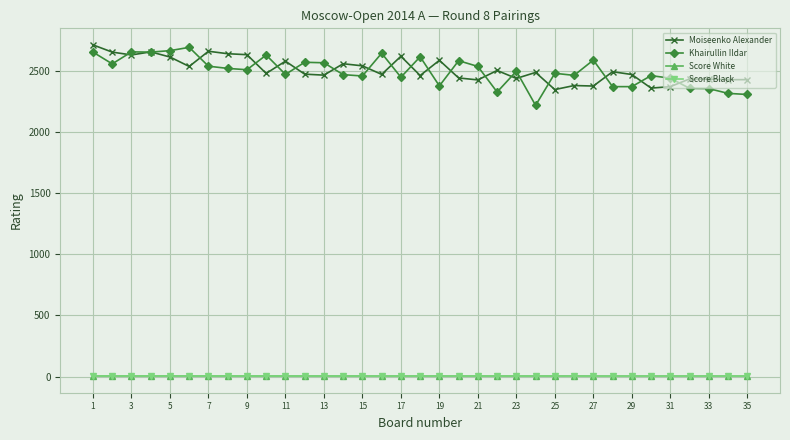

True or false: Moiseenko Alexander has more than 0 interior local peaks.

True